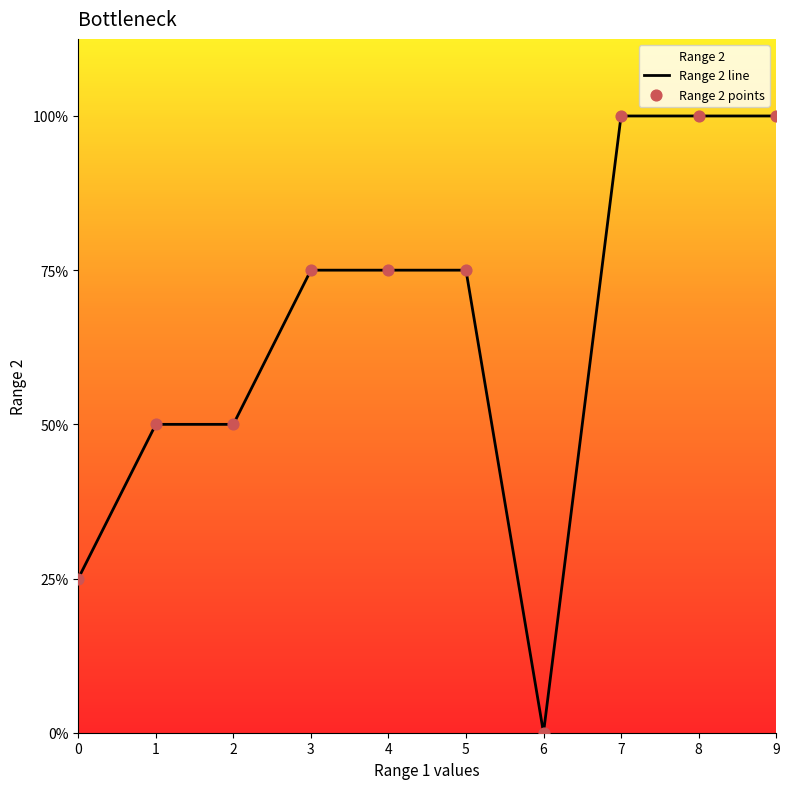

Which series contains the highest Y value?

Range 2 line